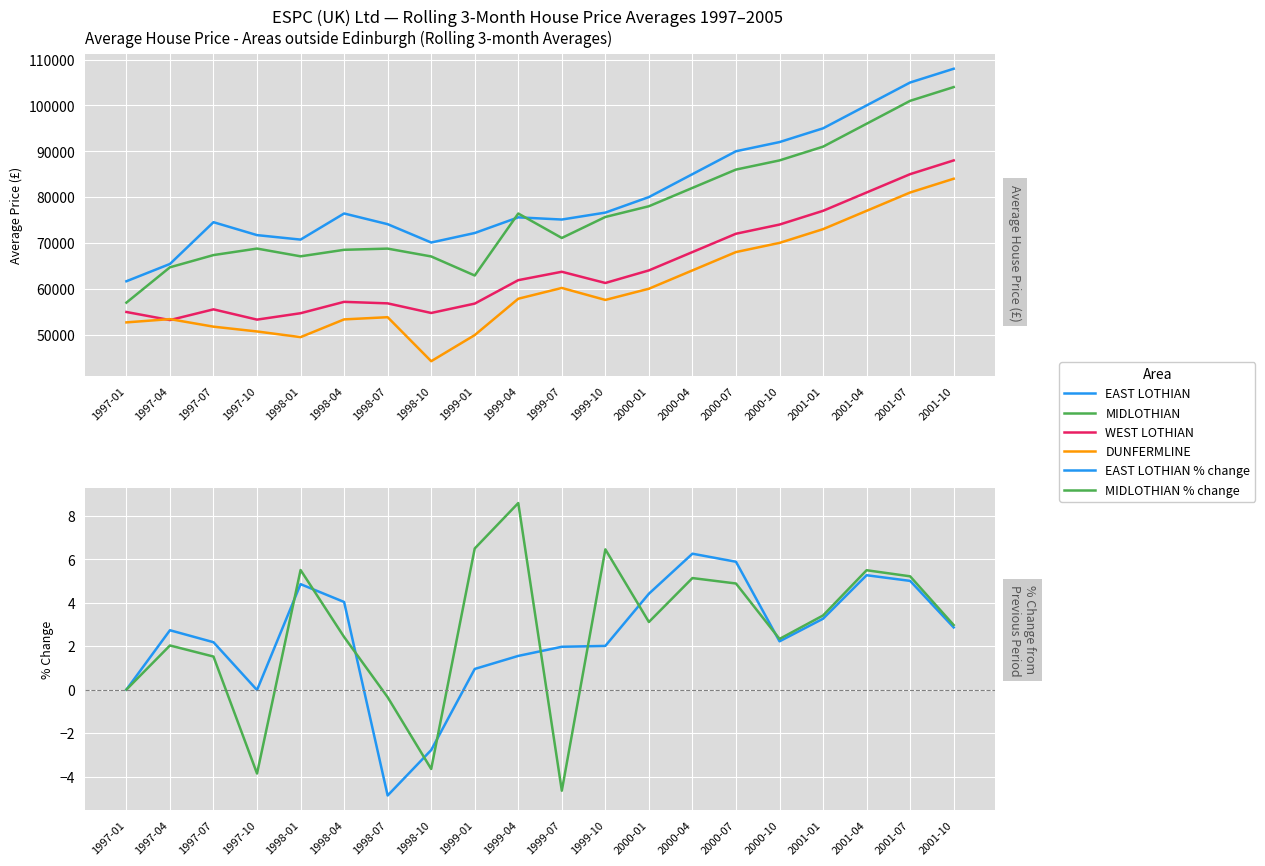

At which category is the sum across all series the highest?

2001-10